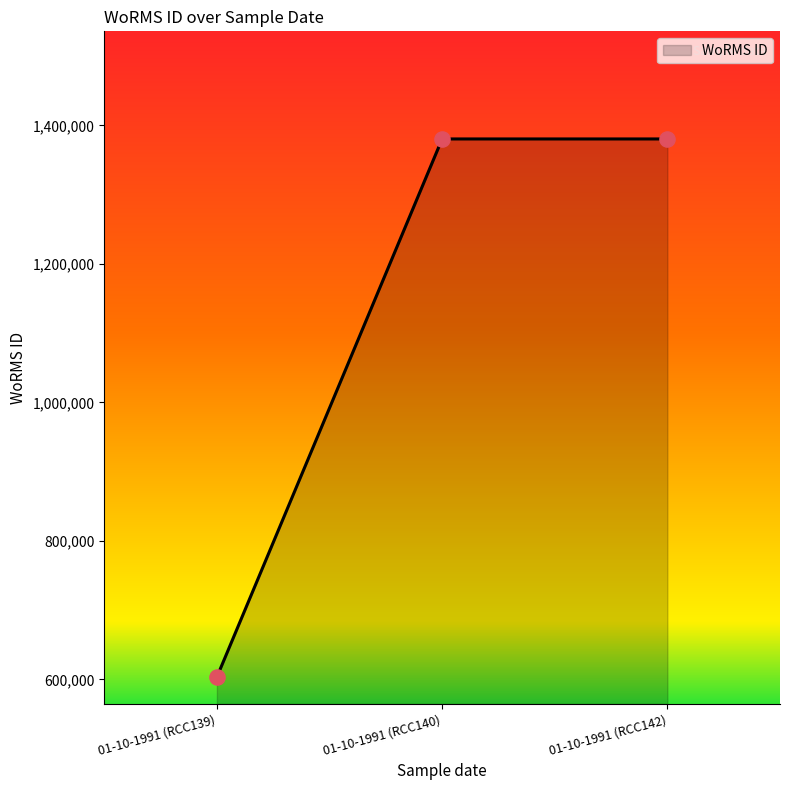

What is the ratio of the value at 01-10-1991 (RCC142) to the value at 01-10-1991 (RCC139)?

2.3